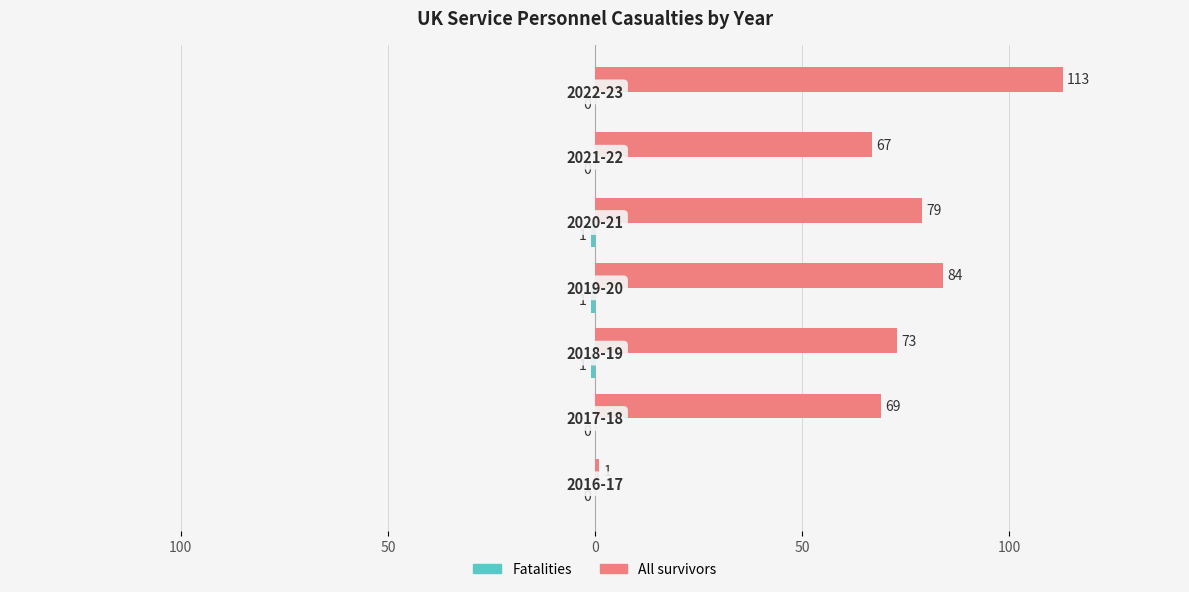

Reading left to right, extract all data points from this chart.

All survivors: 1	69	73	84	79	67	113
Fatalities: 0	0	-1	-1	-1	0	0